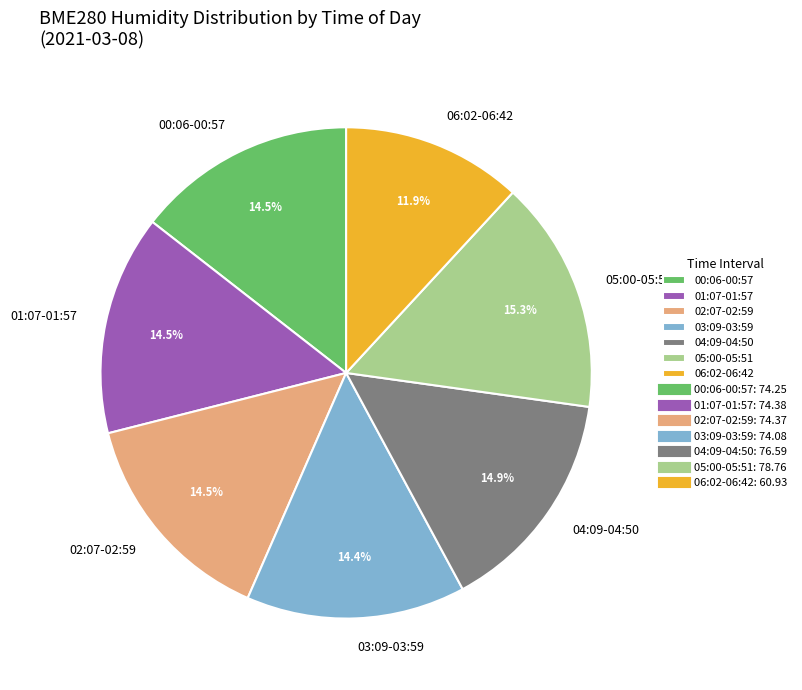

How much of the chart is everything except 05:00-05:51?

84.7%